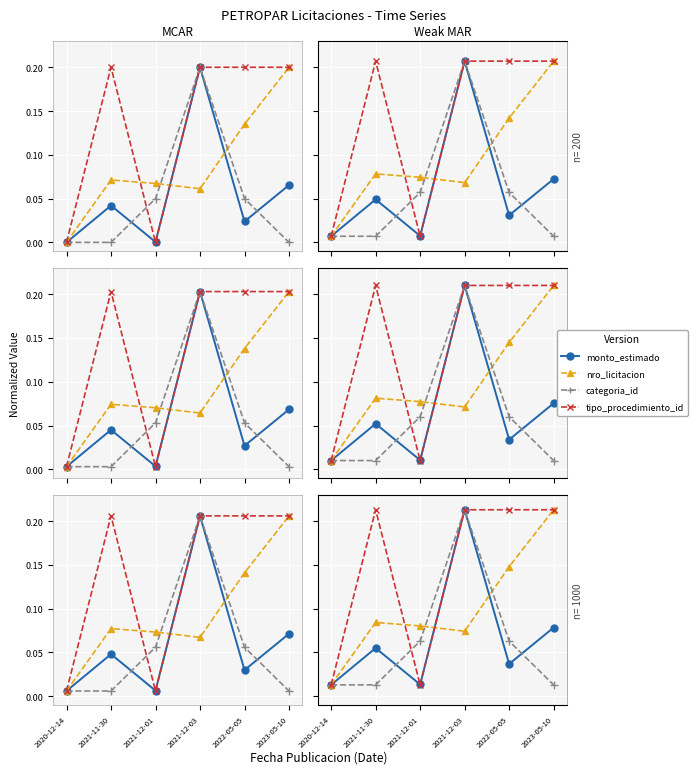

What is the sum of the tipo_procedimiento_id values at 2021-12-03 and 2023-05-10?

0.4